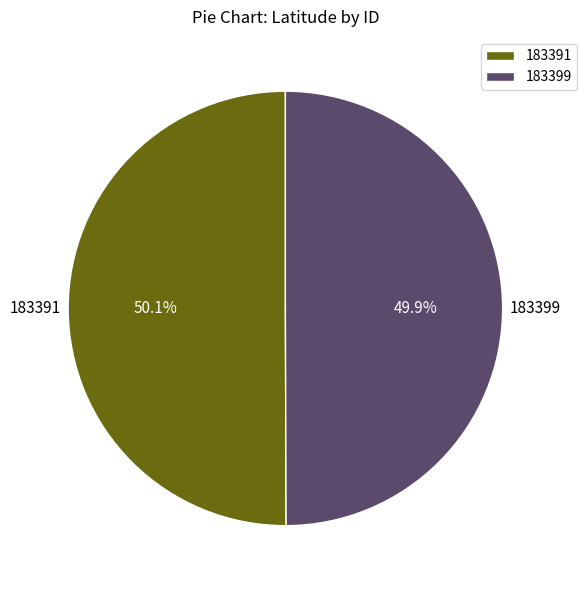

How many slices are in this pie chart?

2